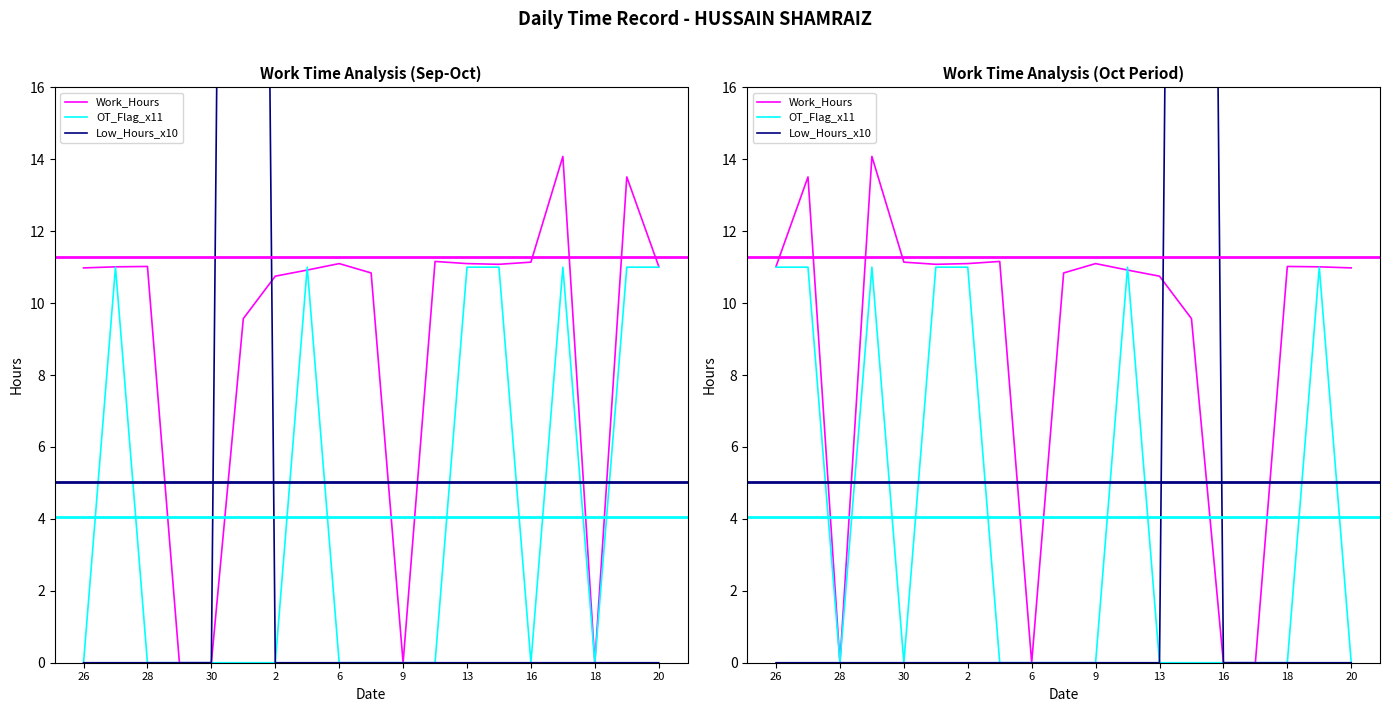

Which category has the lowest value in the Work_Hours series?

28